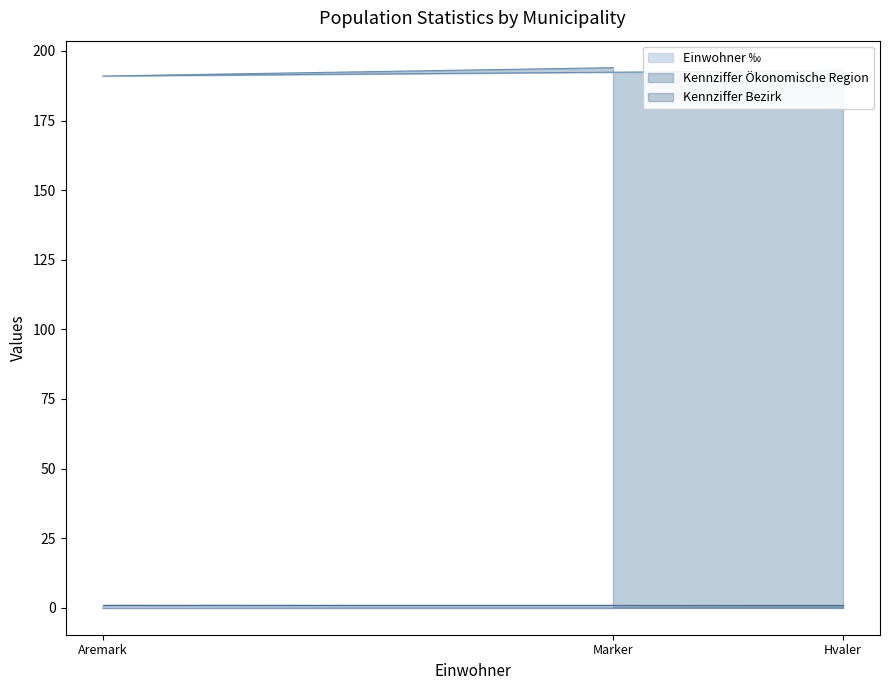

The Kennziffer Ökonomische Region series shows 313.1 at Marker. True or false?

False